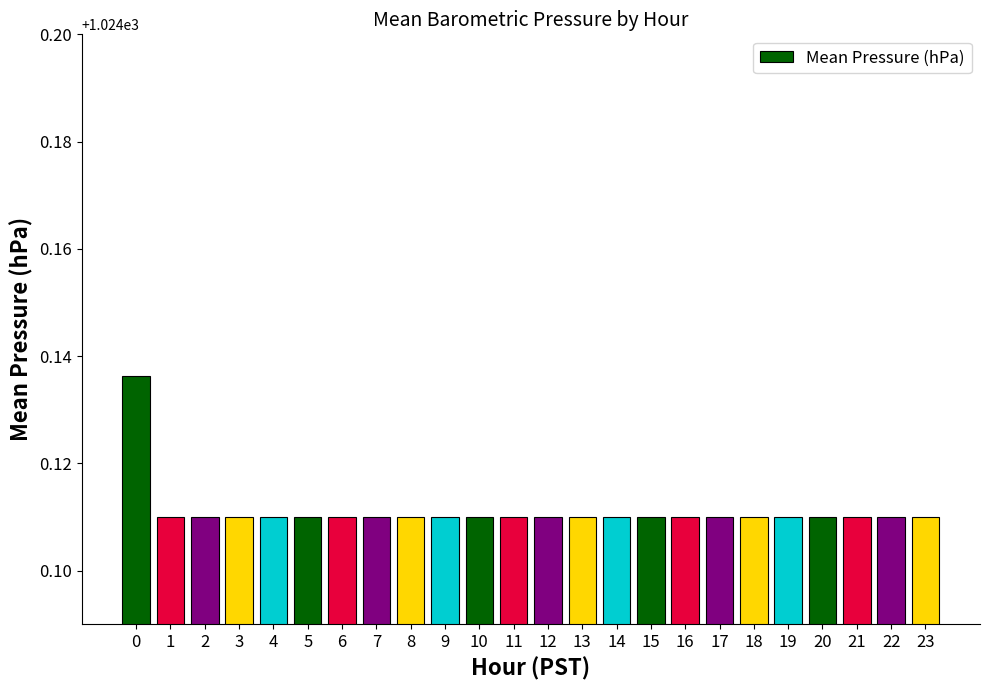

Count the values in the range 1024 to 1025.

24